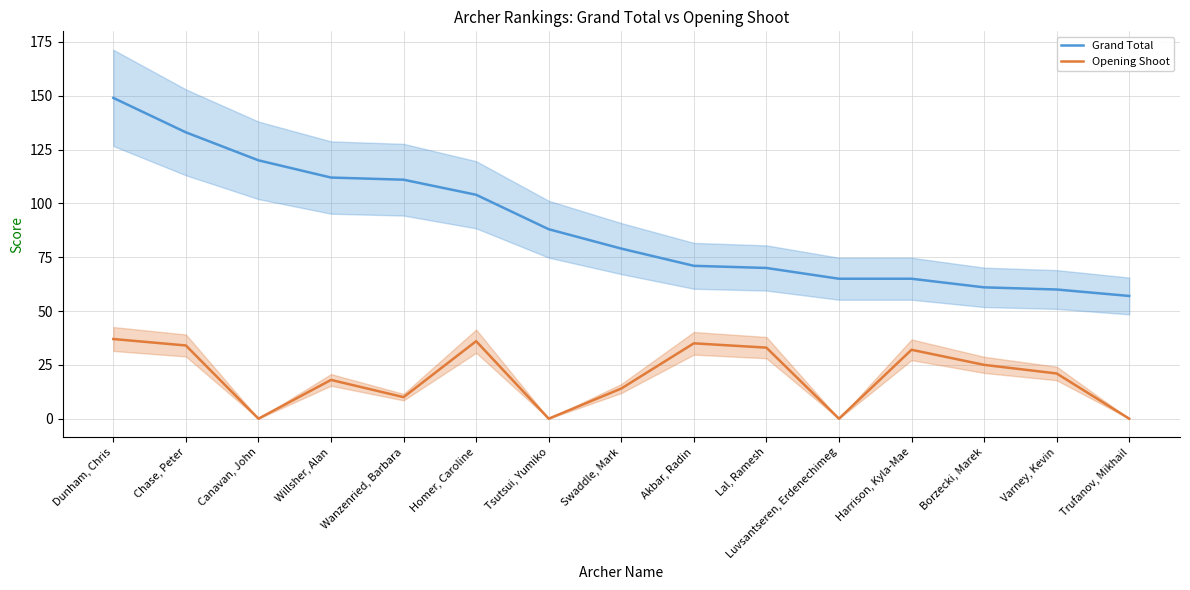

What is the value of the Opening Shoot point at the 6th from the left?

36